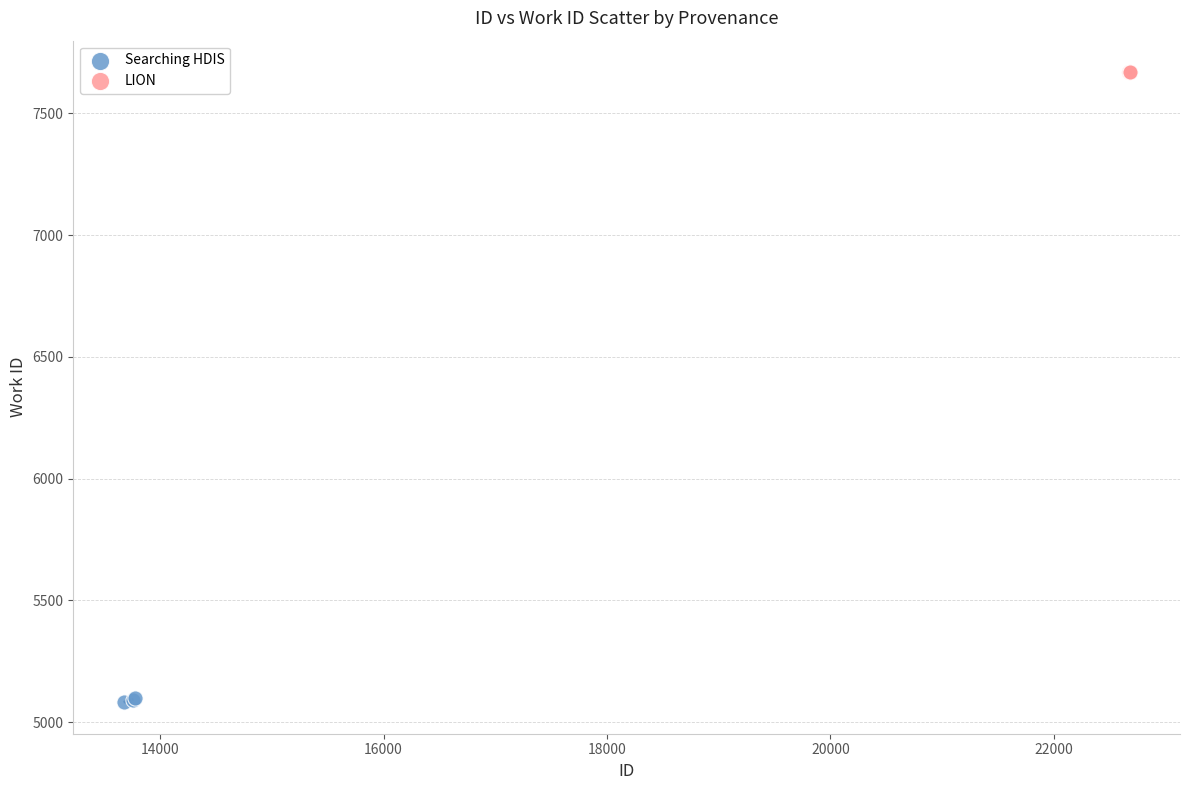

Which series reaches the minimum Y coordinate?

Searching HDIS